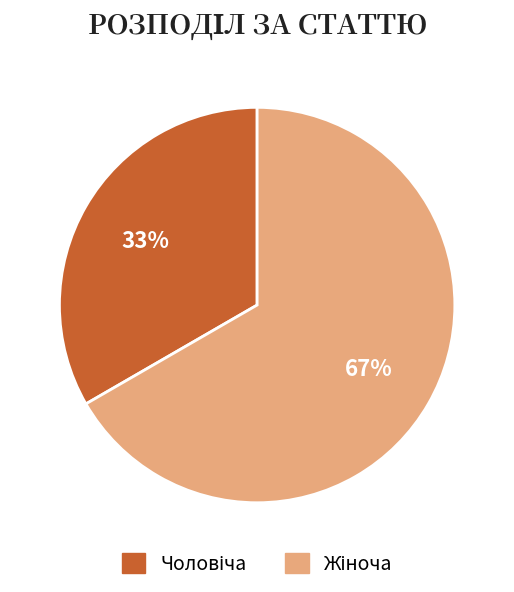

Count the number of slices in the pie.

2